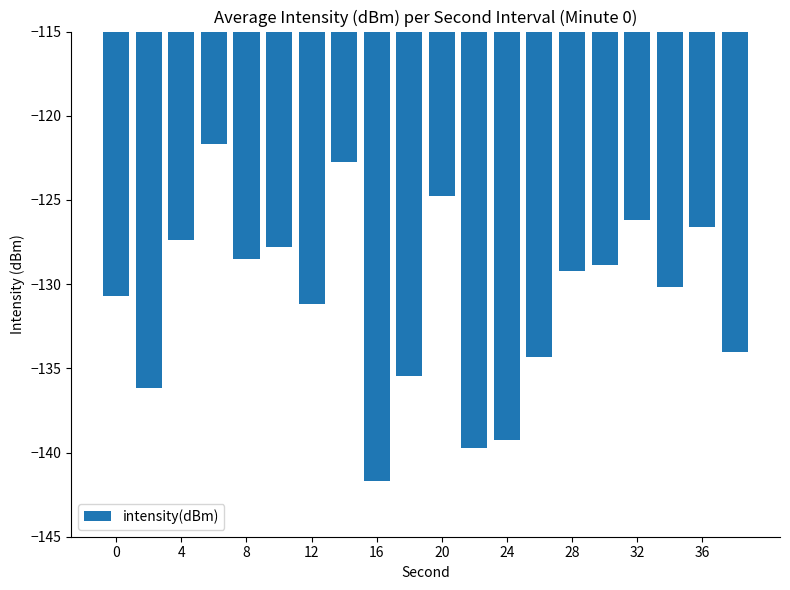

How many series are shown in this chart?

1